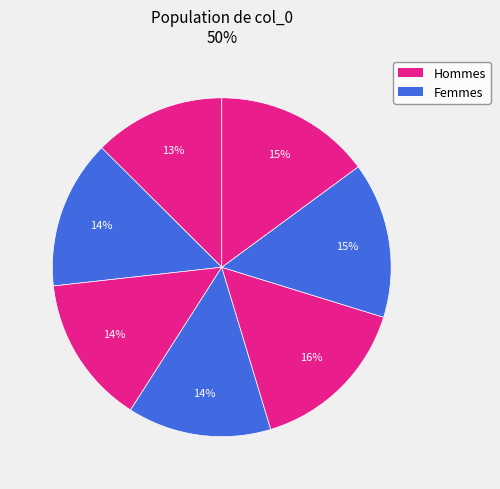

How many slices are in this pie chart?

7